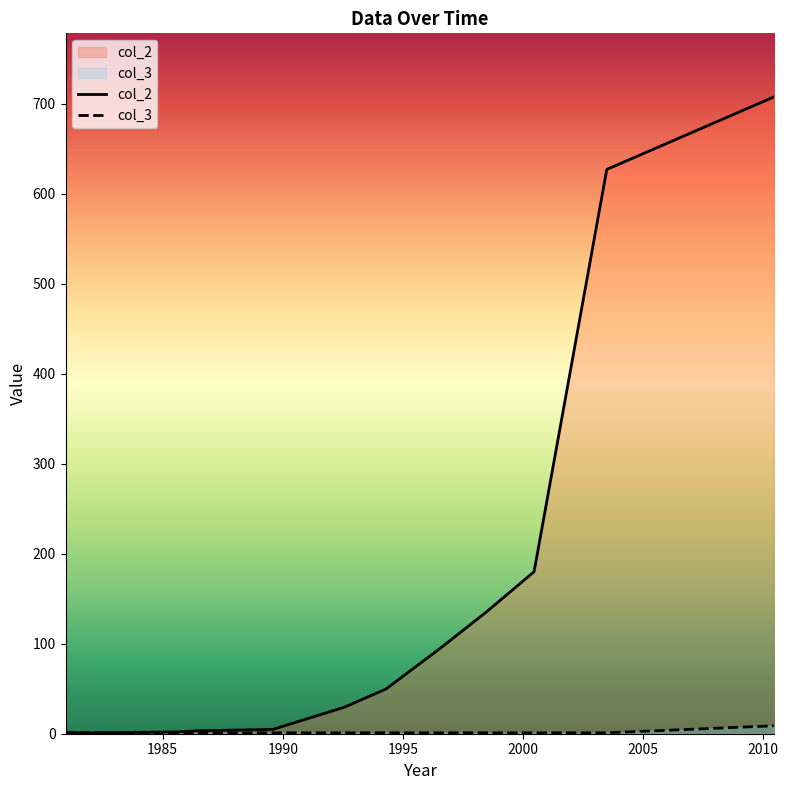

How many lines are shown in the chart?

2